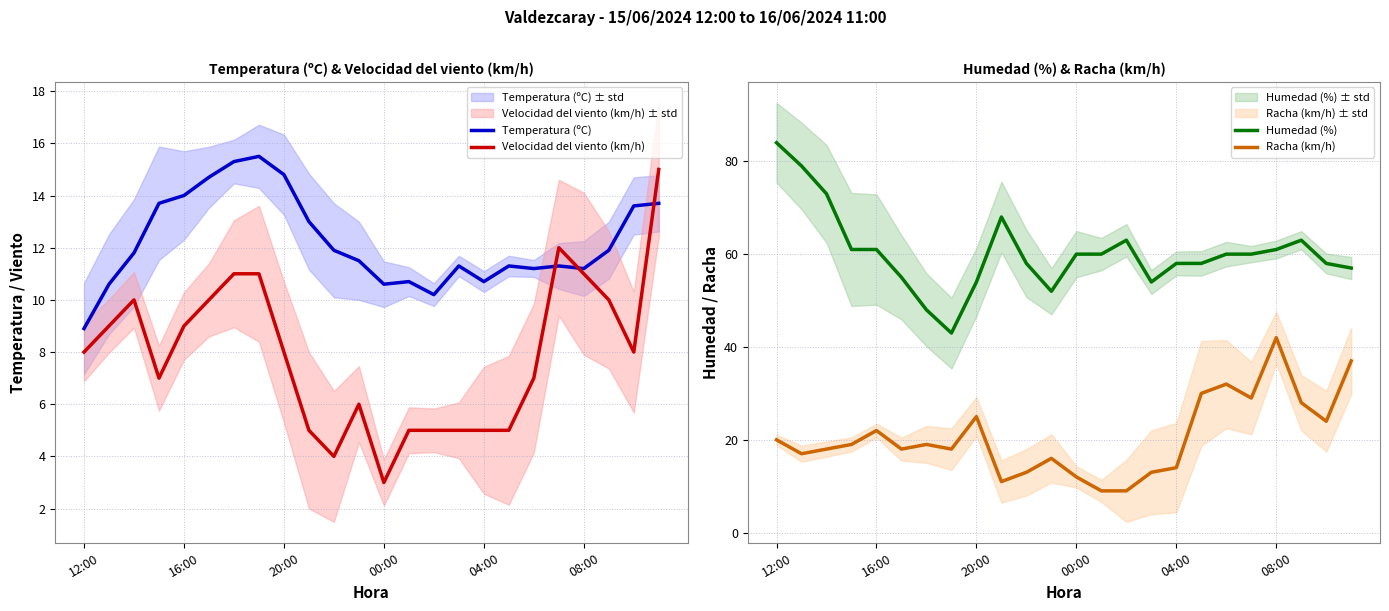

What is the highest value of the Velocidad del viento (km/h) series?

15.0